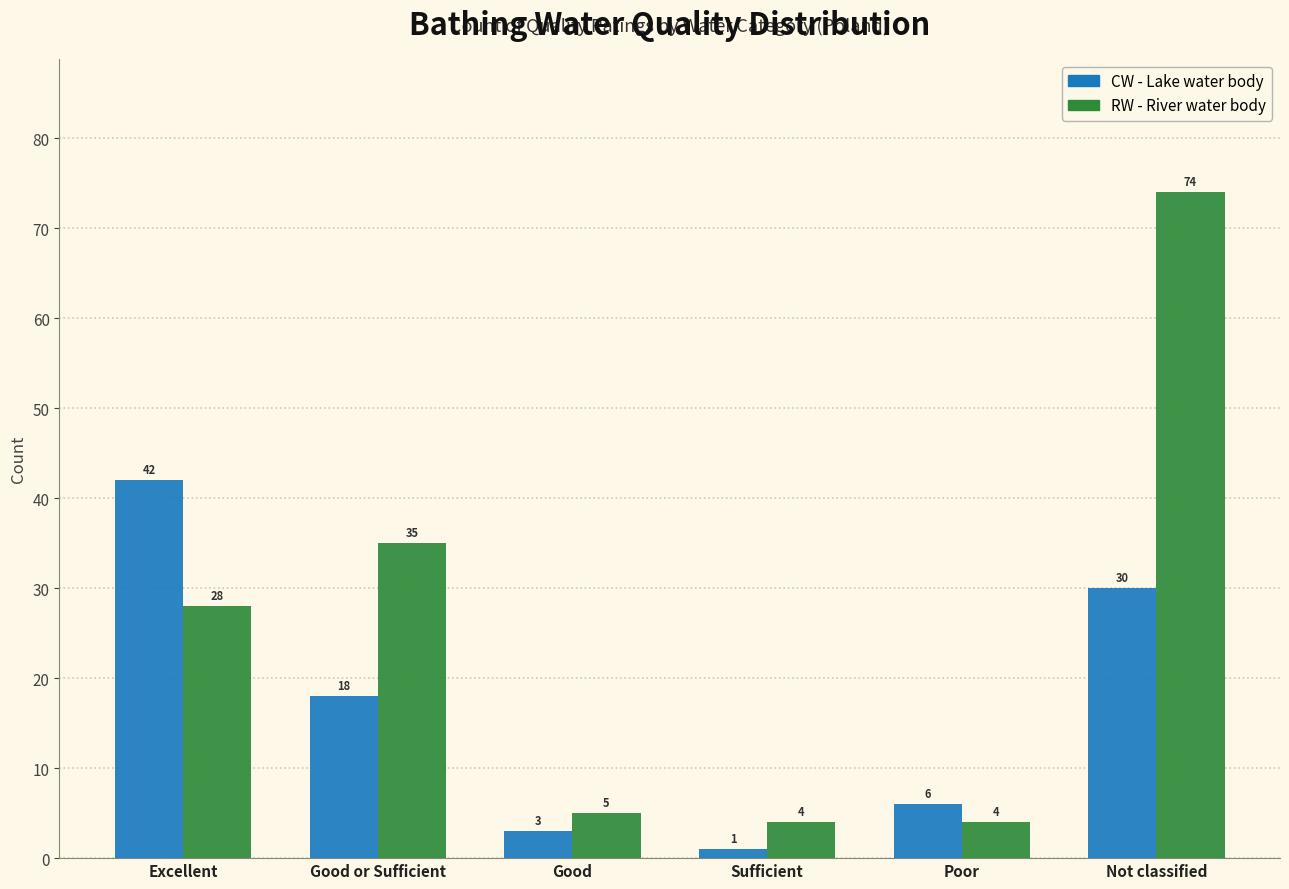

Which category has the lowest value across all series?

Sufficient